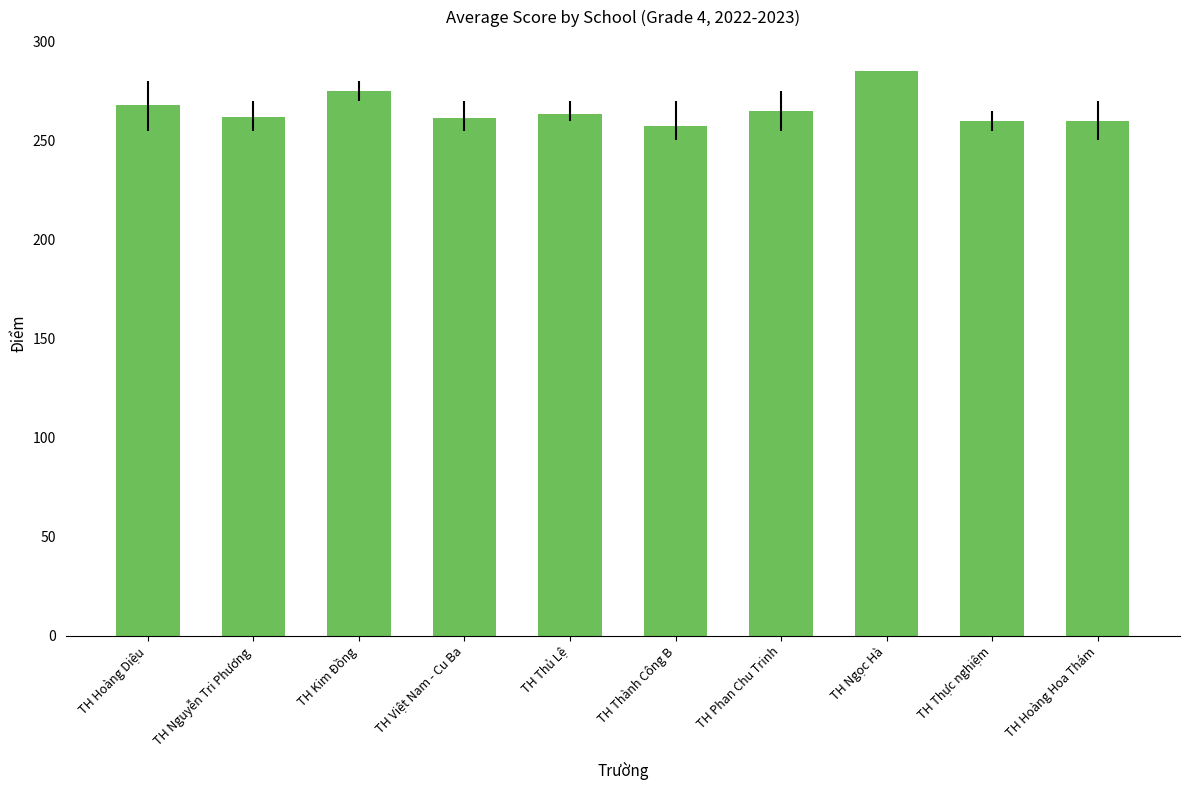

What is the greatest value displayed?

285.0